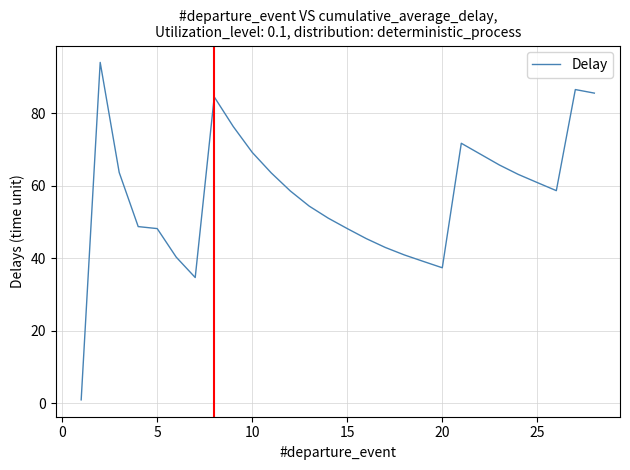

What is the maximum value shown in the chart?

94.0